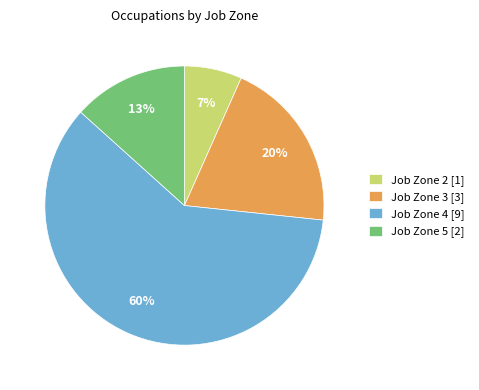

Do Job Zone 5 [2] and Job Zone 2 [1] together represent more than half of the pie?

No